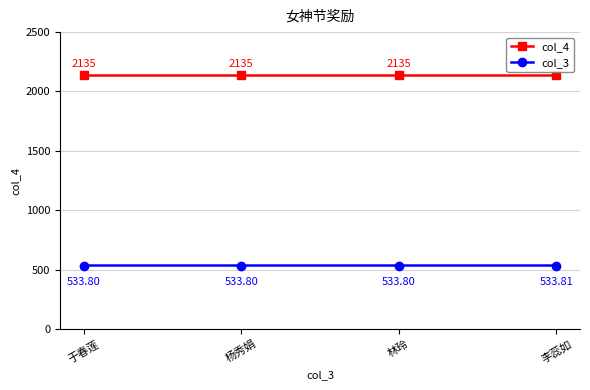

What is the approximate value of col_3 at 李蕊如?

533.8